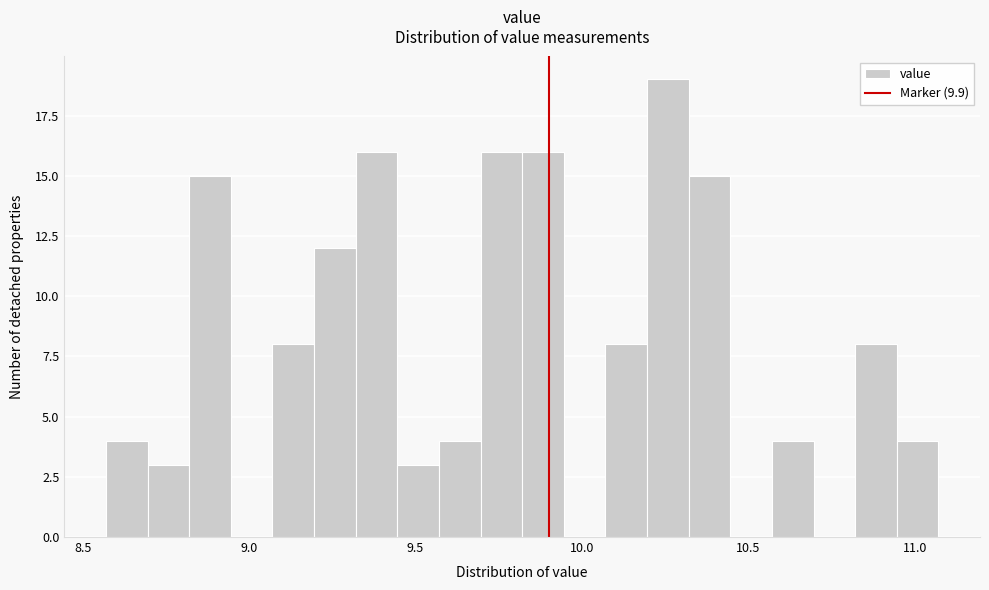

Around what value on the x-axis is the tallest bar? Give the approximate position of its centre, as read against the axis.

10.25